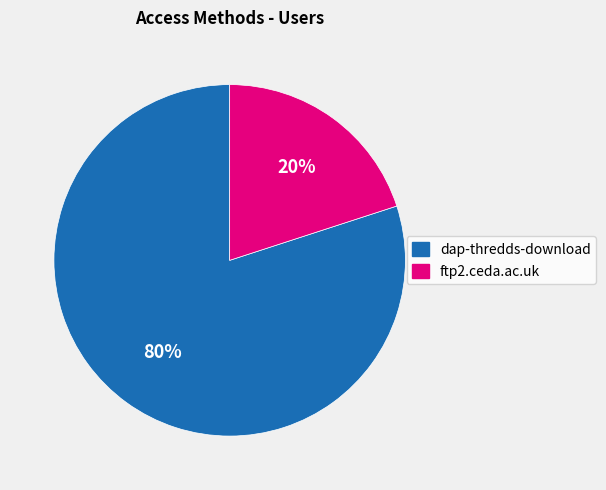

What is the majority slice?

dap-thredds-download